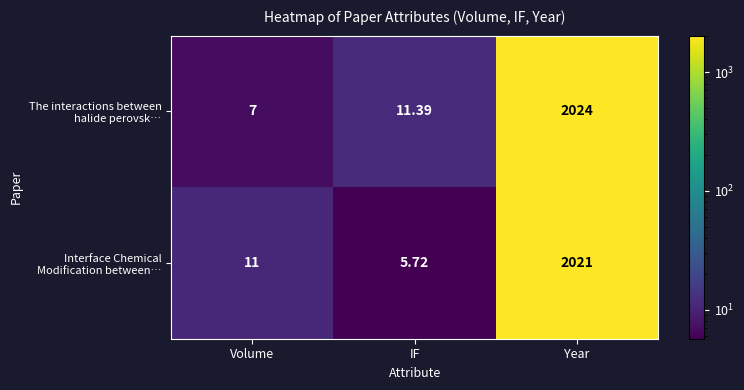

What is the smallest value displayed?

5.7